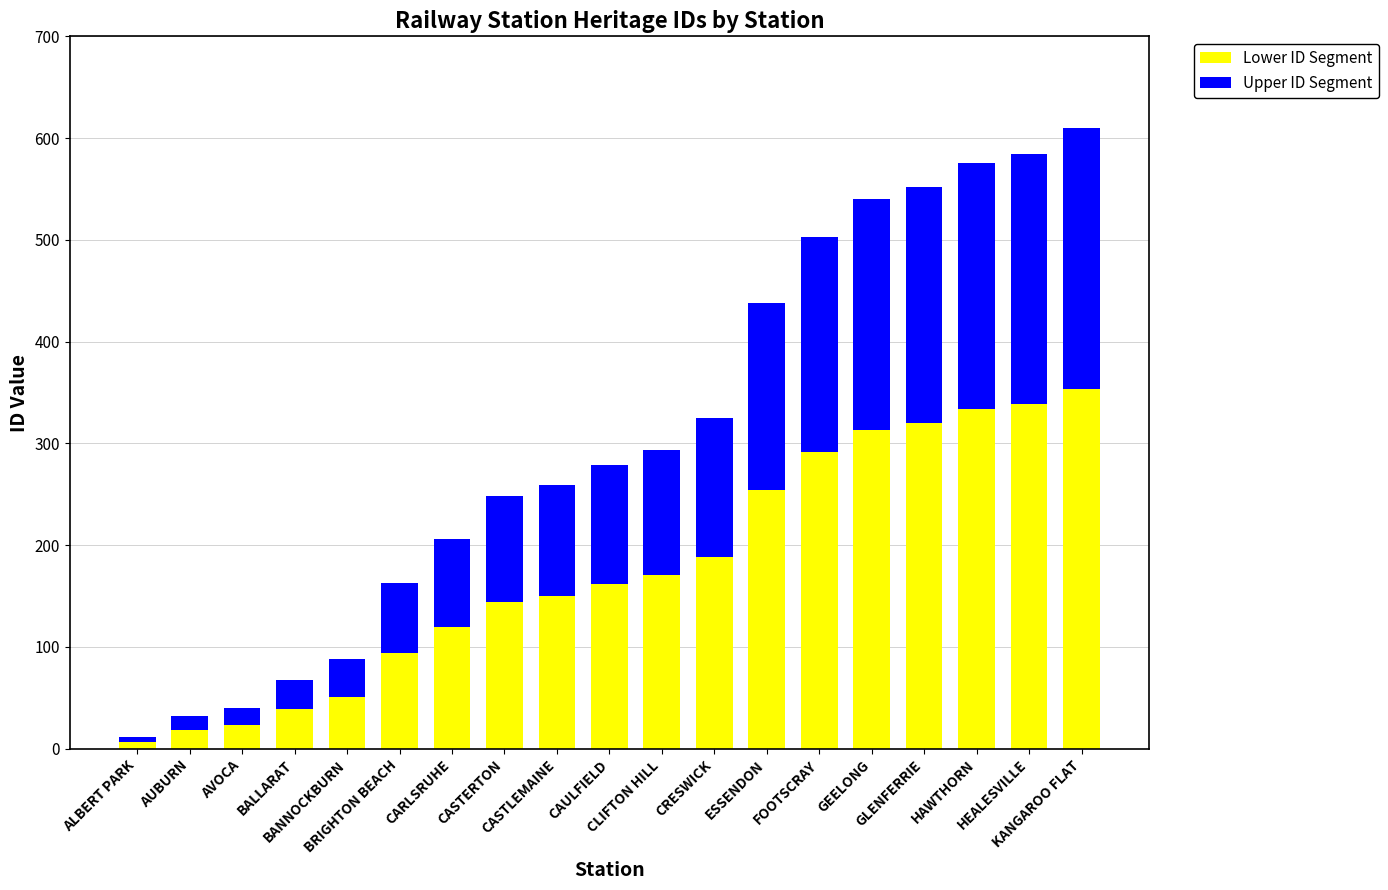

What are all the series names shown in the legend?

Lower ID Segment, Upper ID Segment